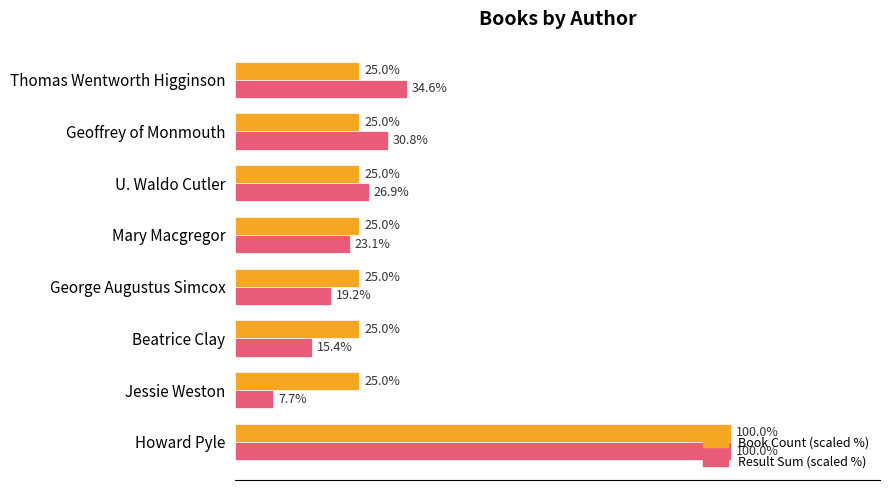

List the series in order of their overall mean, highest first.

Book Count (scaled %), Result Sum (scaled %)